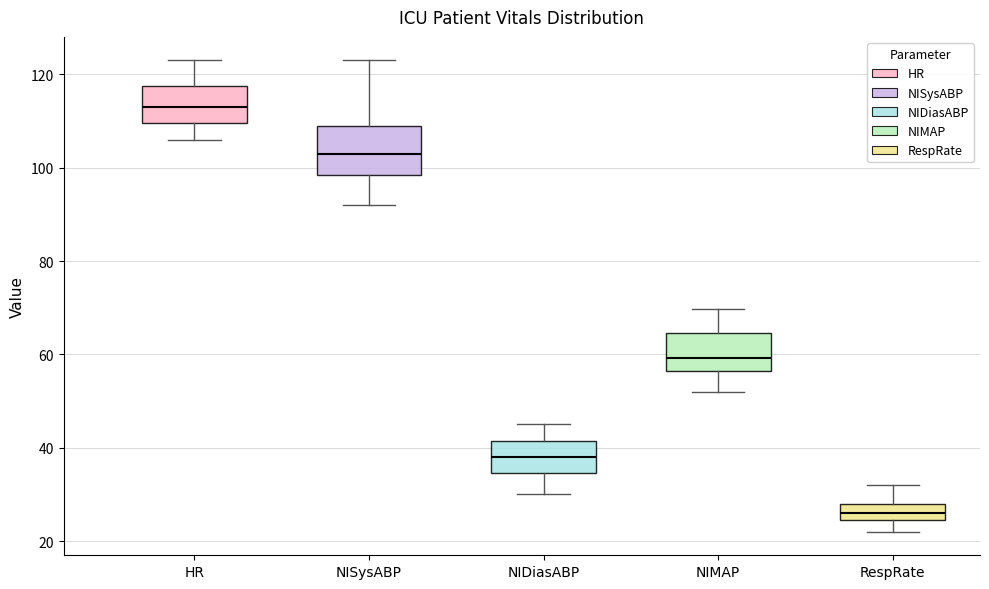

Reading left to right, transcribe this box plot: for each box, give where its median line is, the range the box spans, and where its two whiskers end, as read against the y-axis. The values are not printed on the chart, so give them approximately, as read against the axis.

HR: median 114, box 110 to 118, whiskers 106 to 124
NISysABP: median 104, box 98 to 110, whiskers 92 to 124
NIDiasABP: median 38, box 34 to 42, whiskers 30 to 46
NIMAP: median 60, box 56 to 64, whiskers 52 to 70
RespRate: median 26, box 24 to 28, whiskers 22 to 32